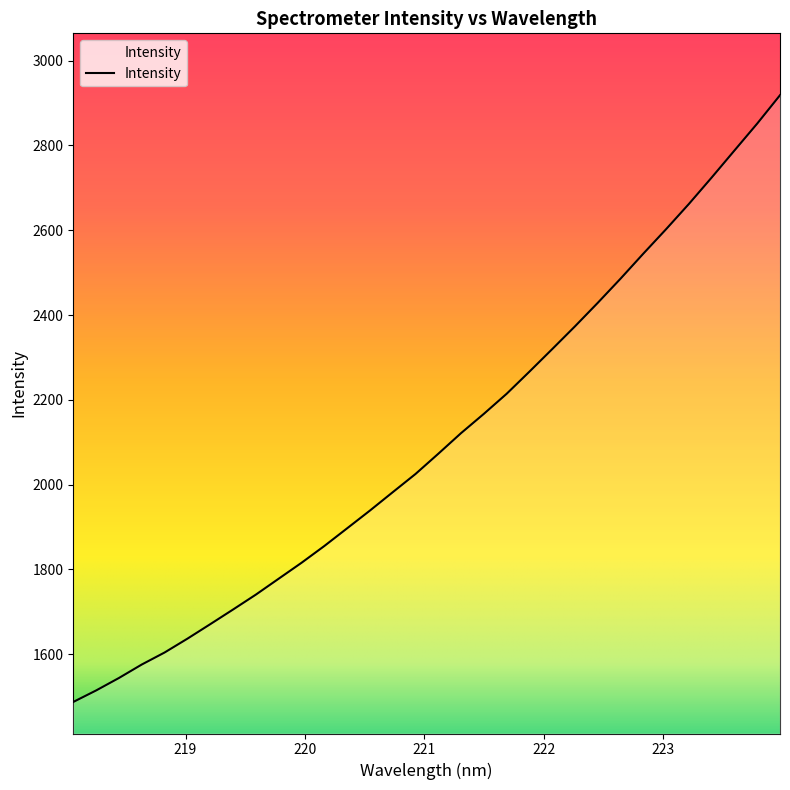

Does the chart have visible grid lines?

No